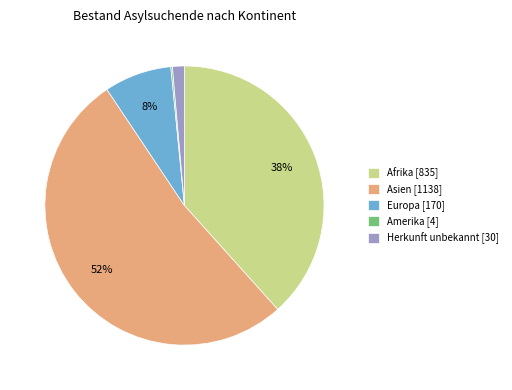

Does Asien [1138] account for over 50% of the chart?

Yes